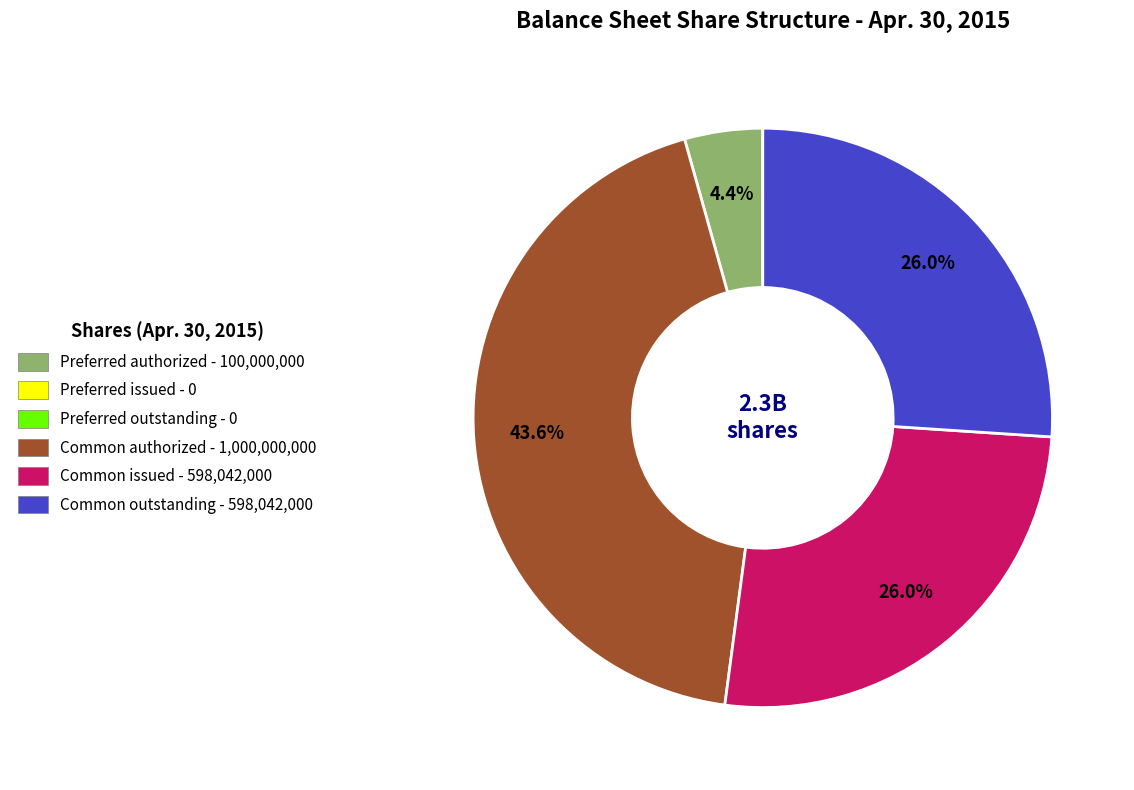

Does any single category account for the majority?

No